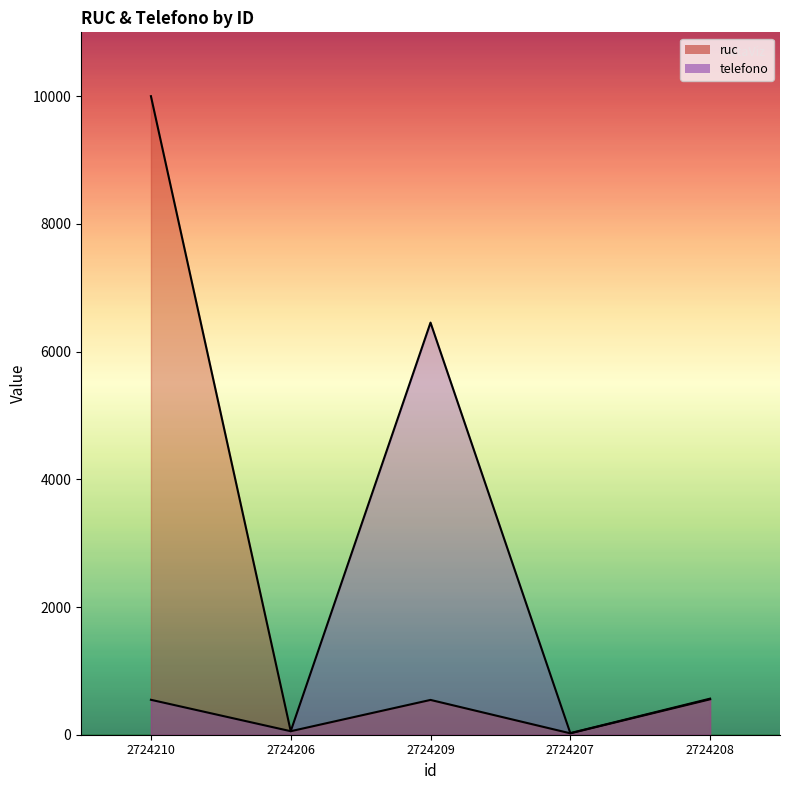

Where does the ruc series first go above 545?

2724210